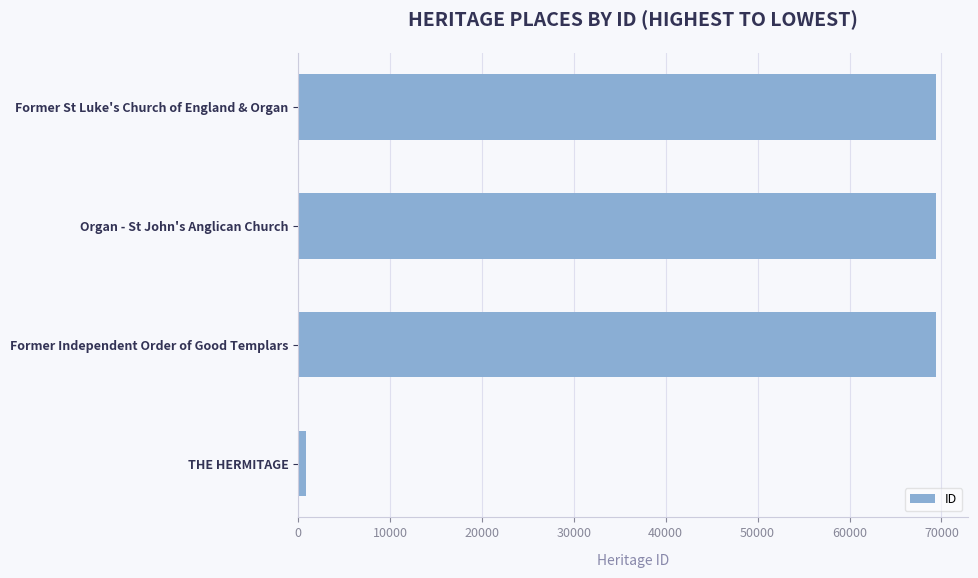

What is the greatest value displayed?

69453